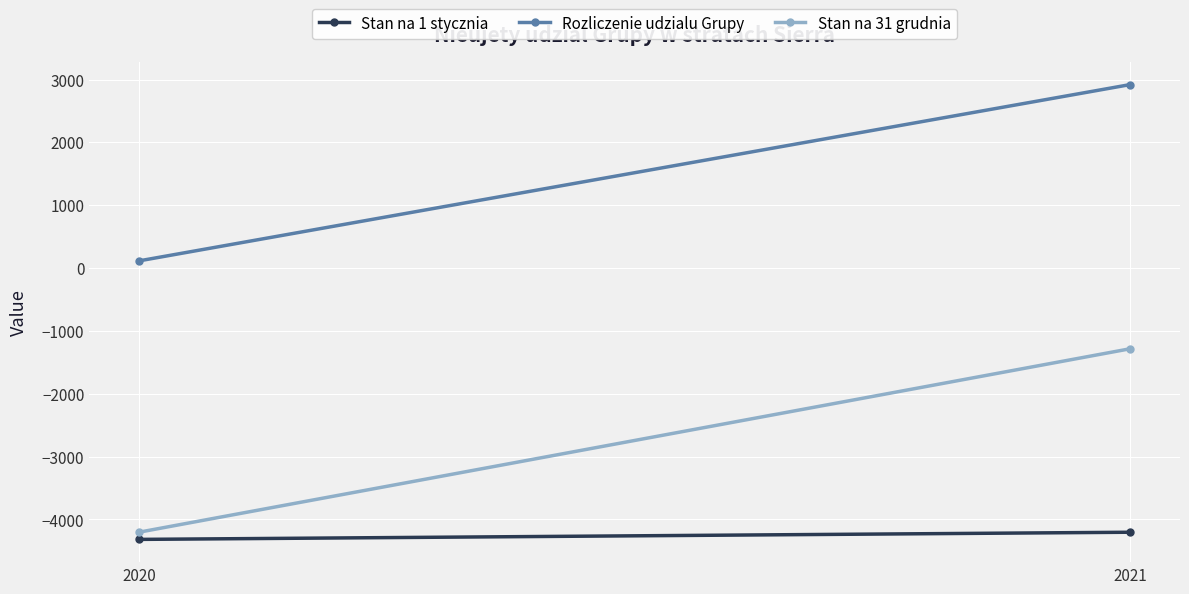

What is the difference between the maximum and minimum values in the Rozliczenie udzialu Grupy series?

2806